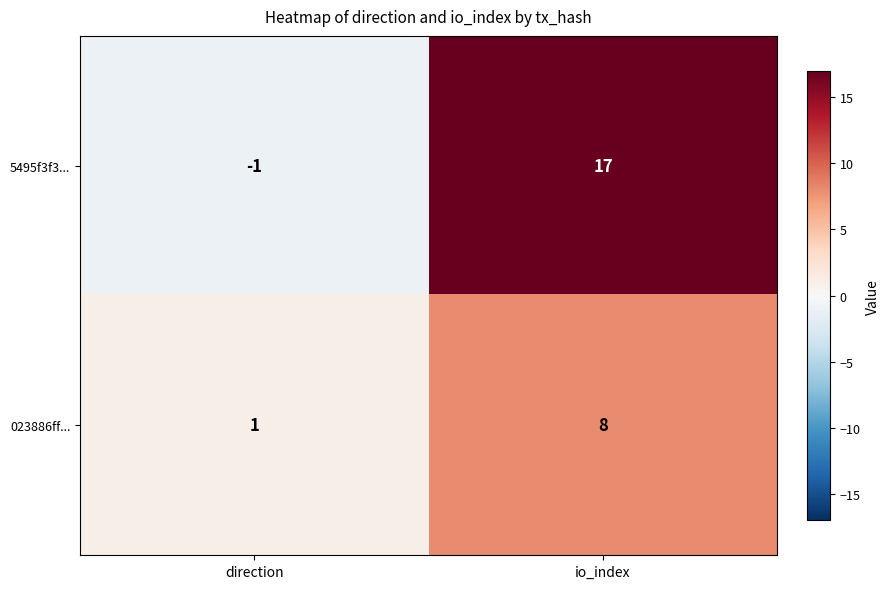

At which category is the sum across all series the highest?

io_index